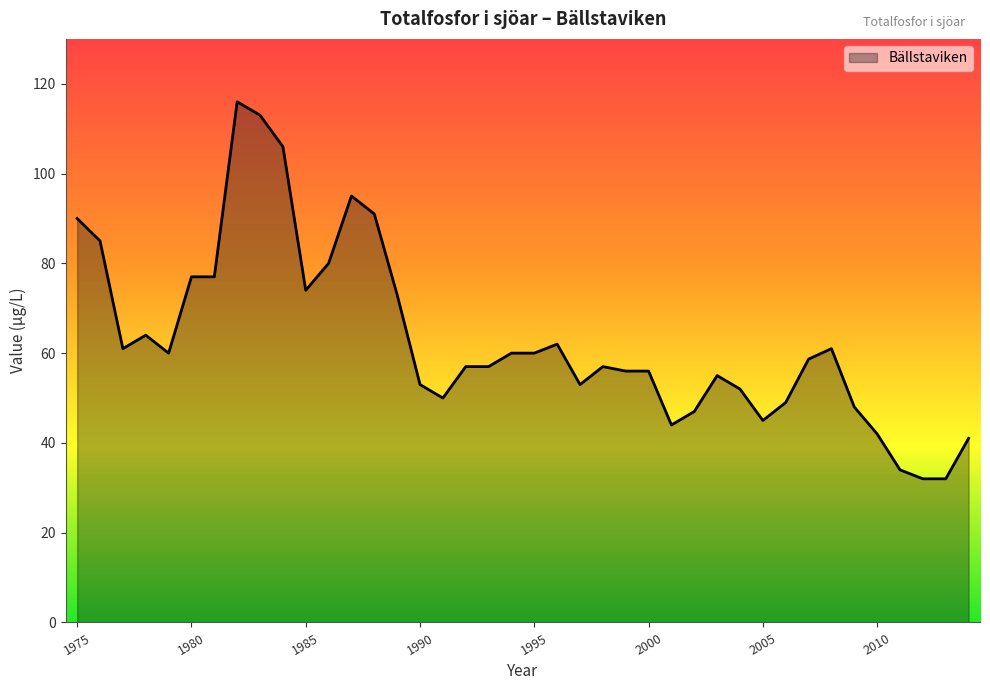

What is the greatest value displayed?

116.0